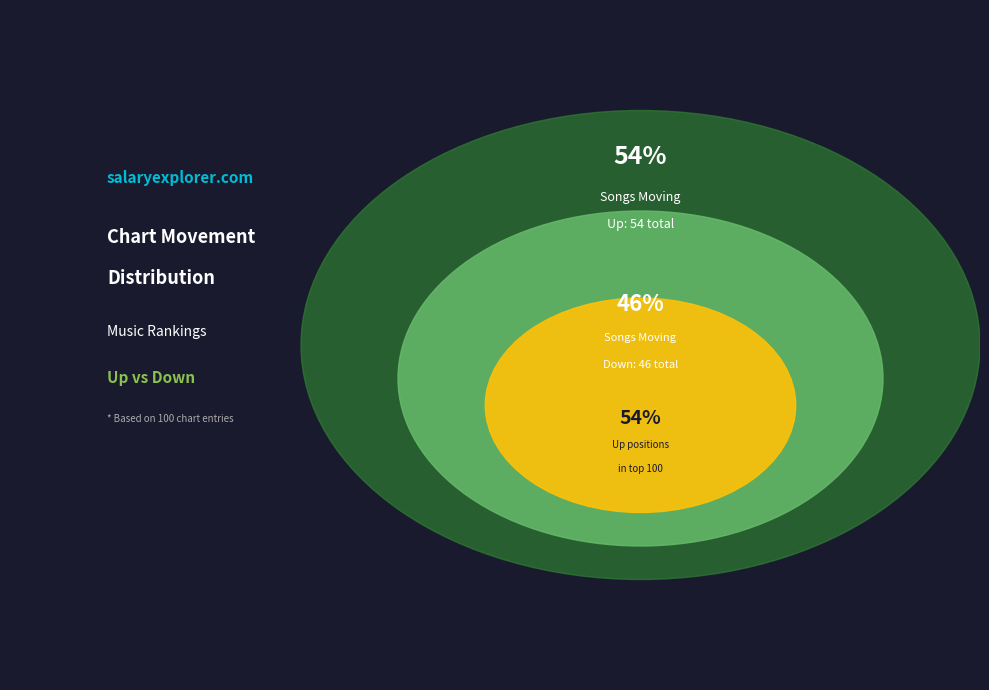

Which slice is the smallest?

down